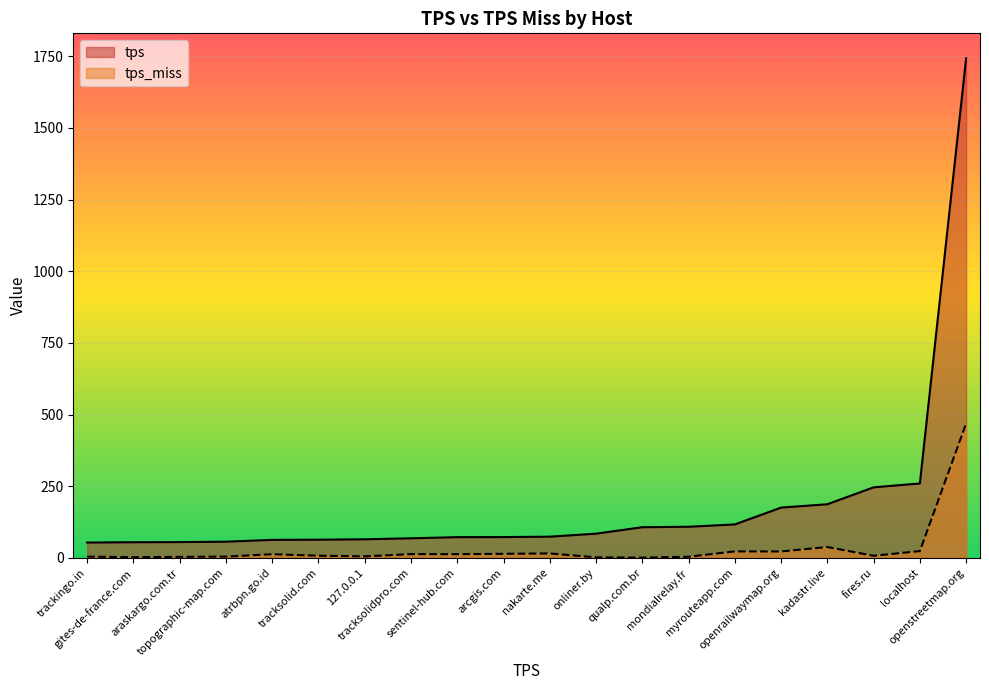

Is it true that tps_miss equals 39.8 at localhost?

False